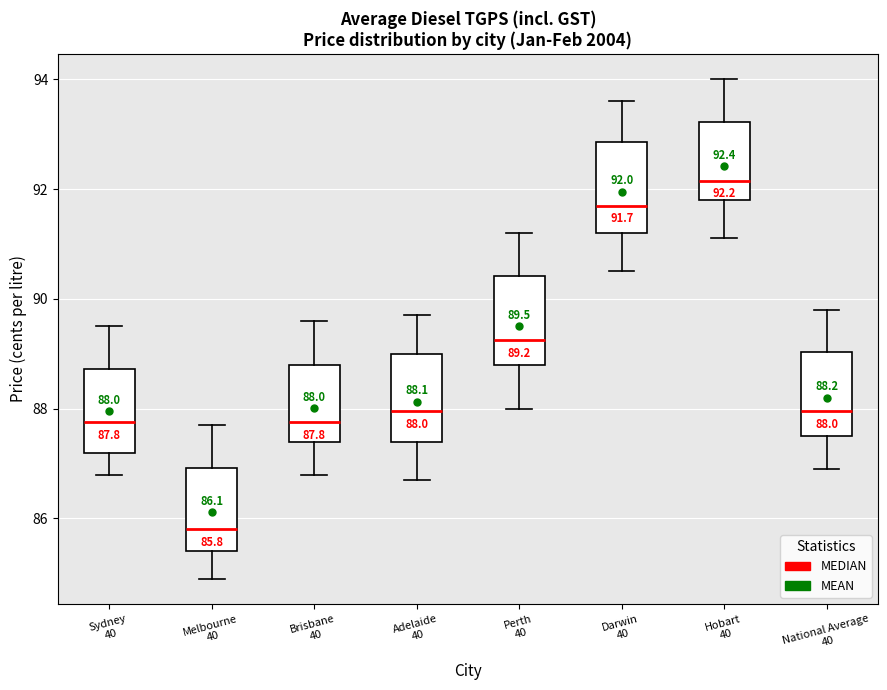

Which box has the highest median line?

Hobart 40